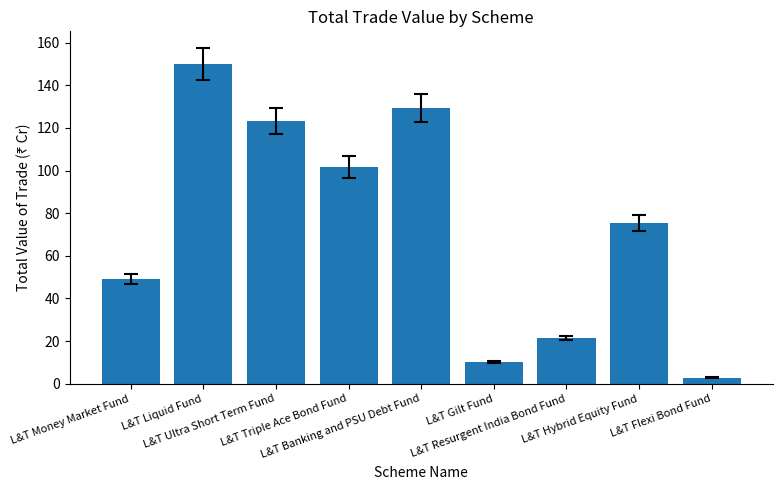

Reading left to right, list all the values displayed in this chart.

L&T Money Market Fund=49.0	L&T Liquid Fund=150.0	L&T Ultra Short Term Fund=123.3	L&T Triple Ace Bond Fund=101.6	L&T Banking and PSU Debt Fund=129.5	L&T Gilt Fund=10.3	L&T Resurgent India Bond Fund=21.5	L&T Hybrid Equity Fund=75.5	L&T Flexi Bond Fund=2.8